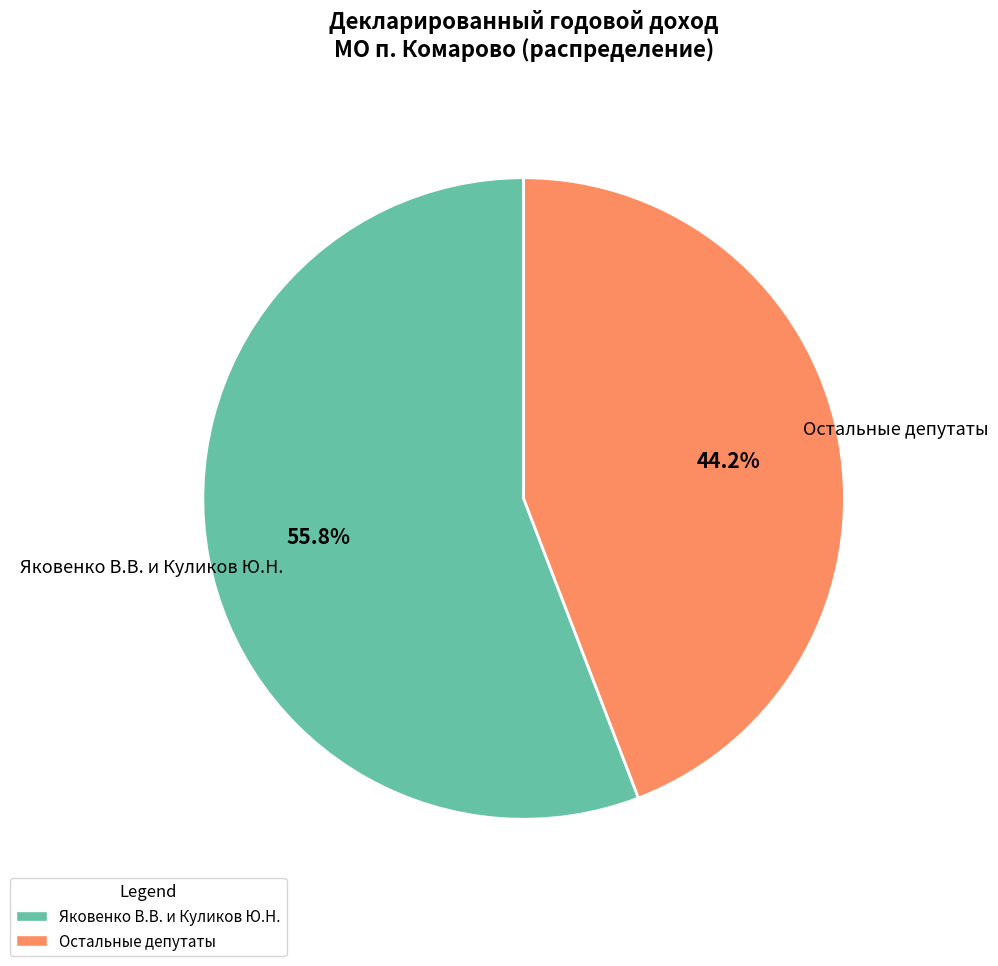

How many segments does this pie chart have?

2